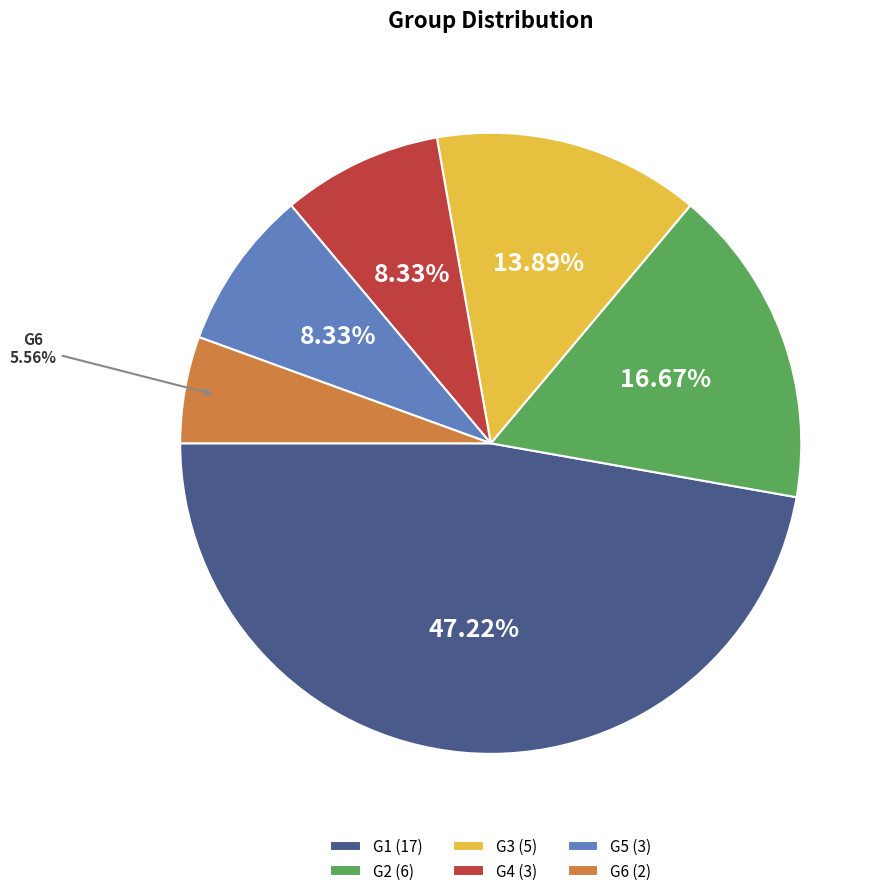

True or false: G3 accounts for 8% of the total.

False